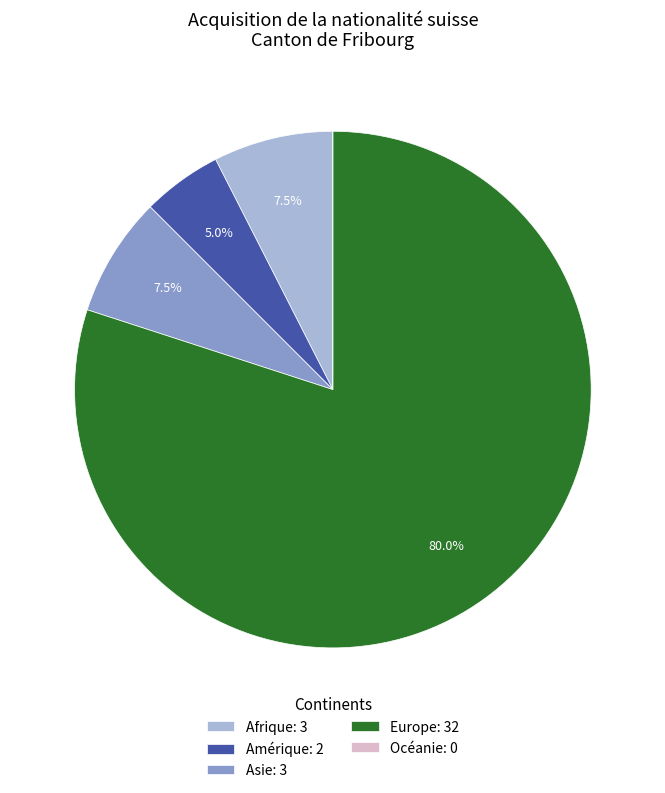

Is the sum of Afrique and Europe greater than half?

Yes